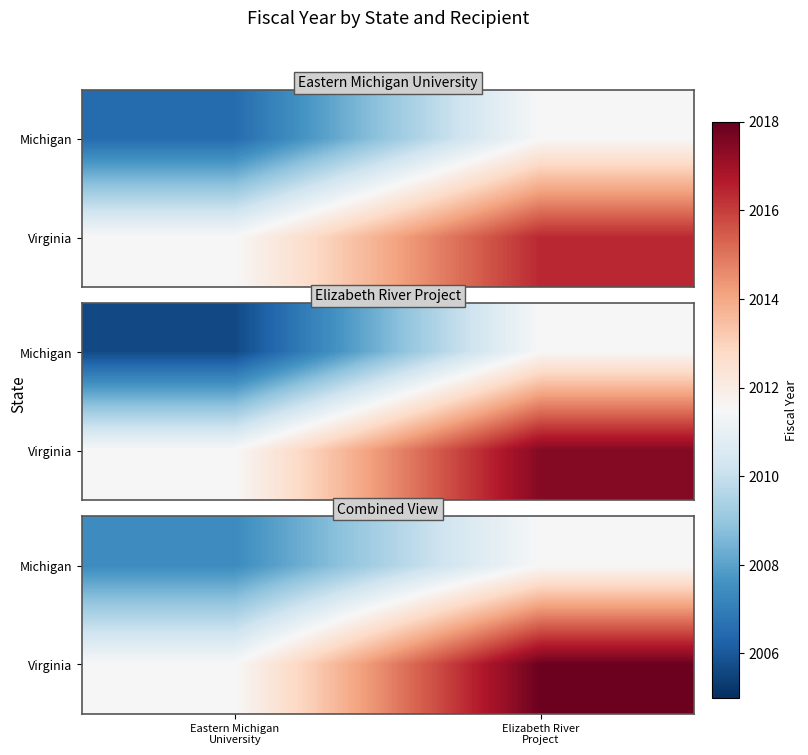

What is the spread (max minus min) of values at Eastern Michigan
University?

4.1